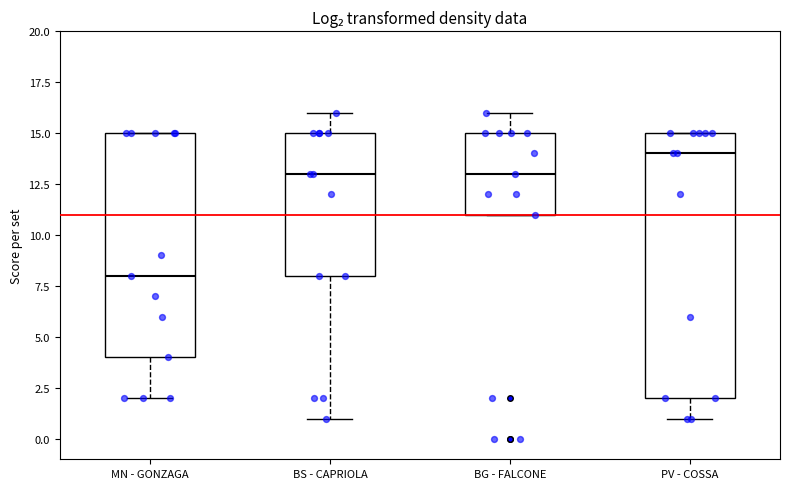

Where does the lower whisker of the box for PV - COSSA end on the y-axis? The values are not printed on the chart, so give them approximately, as read against the axis.

1